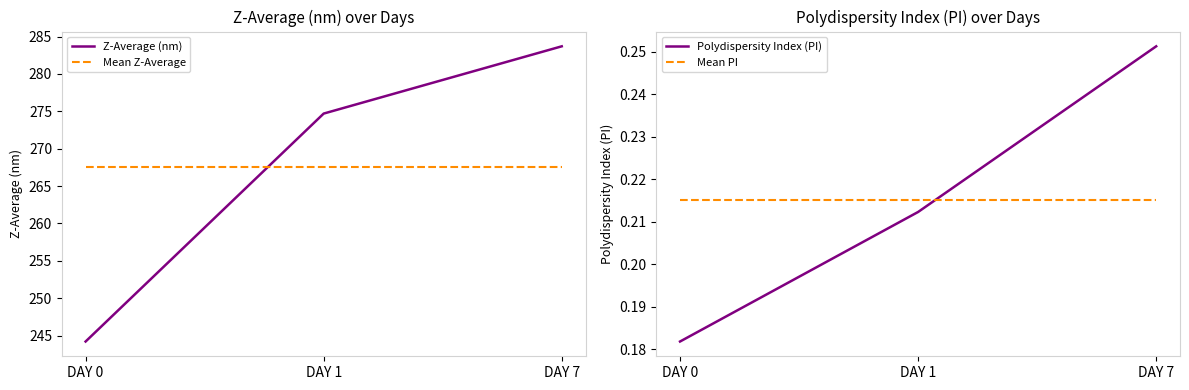

What is the value of the Z-Average (nm) point at the 3rd from the left?

283.7